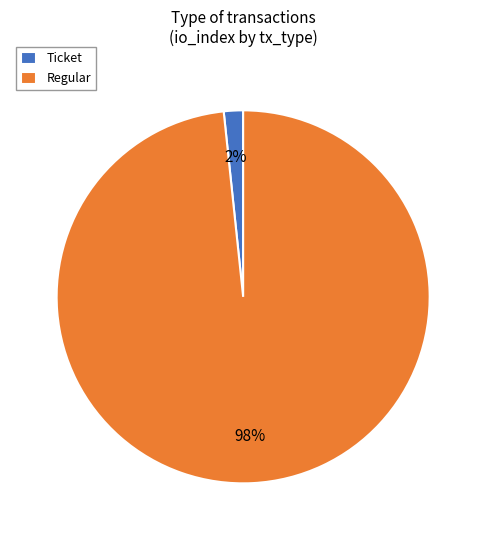

Which category has the smallest portion of the pie?

Ticket